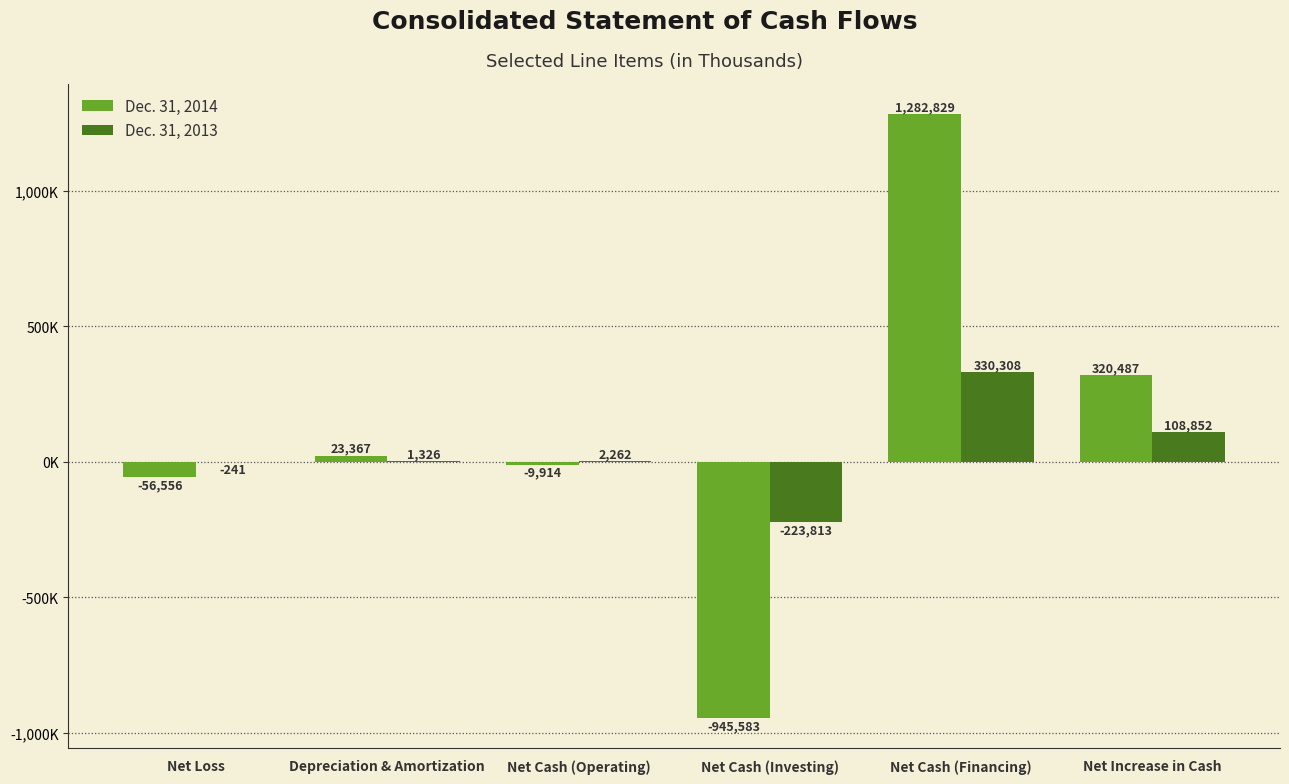

Are the bars horizontal?

No